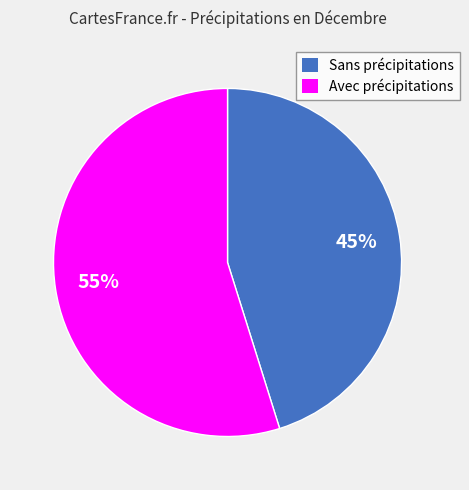

Is the sum of Avec précipitations and Sans précipitations greater than half?

Yes